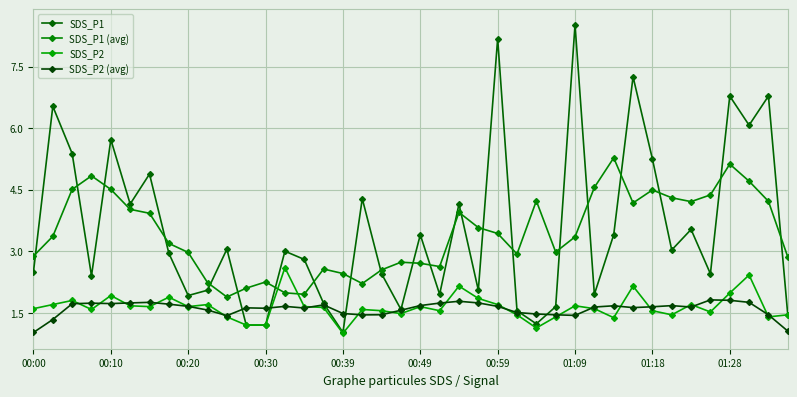

How many data points does each series have?

40